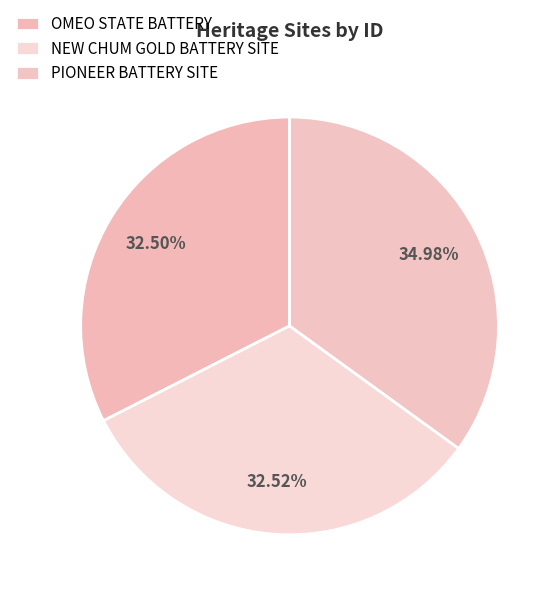

How many slices are in this pie chart?

3